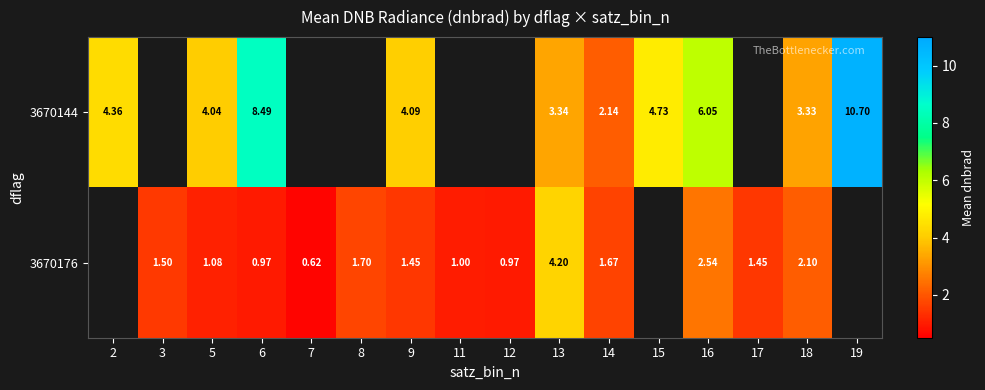

Is the value of 3670144 at 13 greater than the value of 3670176 at 18?

Yes